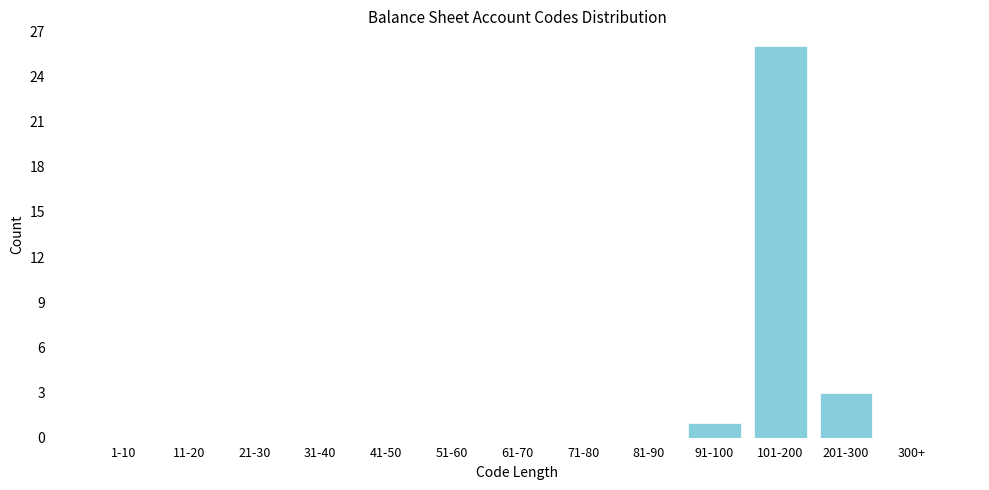

Reading left to right, transcribe all the data shown in this chart.

1-10=0	11-20=0	21-30=0	31-40=0	41-50=0	51-60=0	61-70=0	71-80=0	81-90=0	91-100=1	101-200=26	201-300=3	300+=0